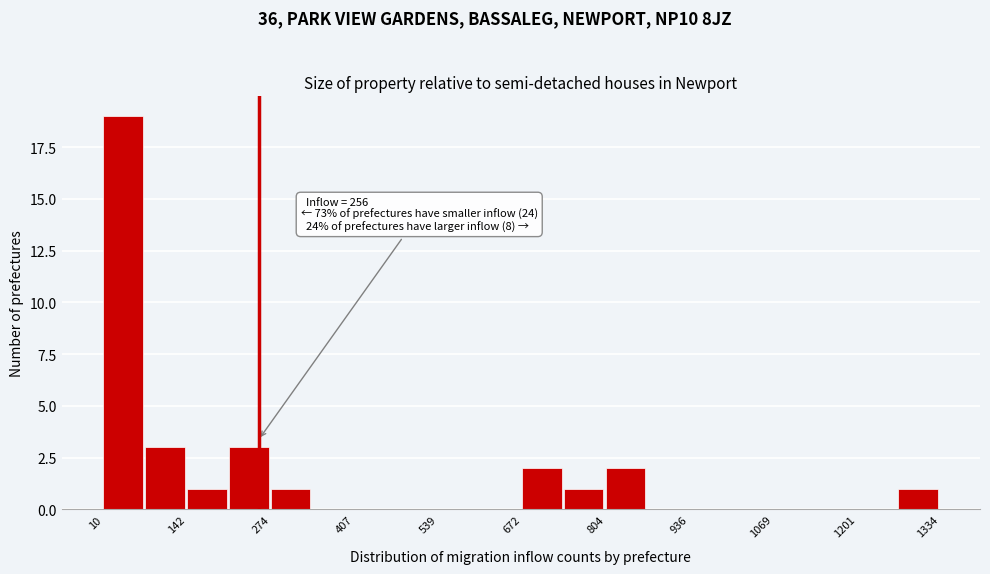

Read against the x-axis, roughly where is the centre of the tallest bar?

40